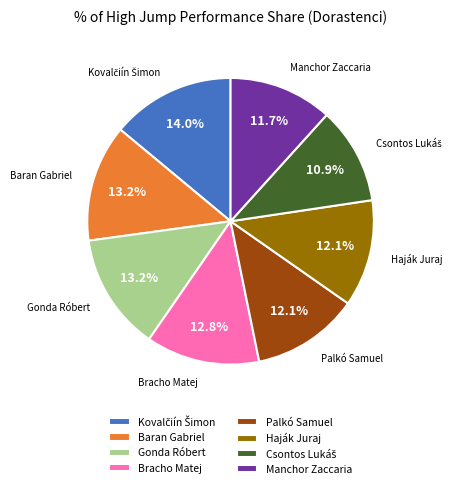

Is the sum of Bracho Matej and Baran Gabriel greater than half?

No